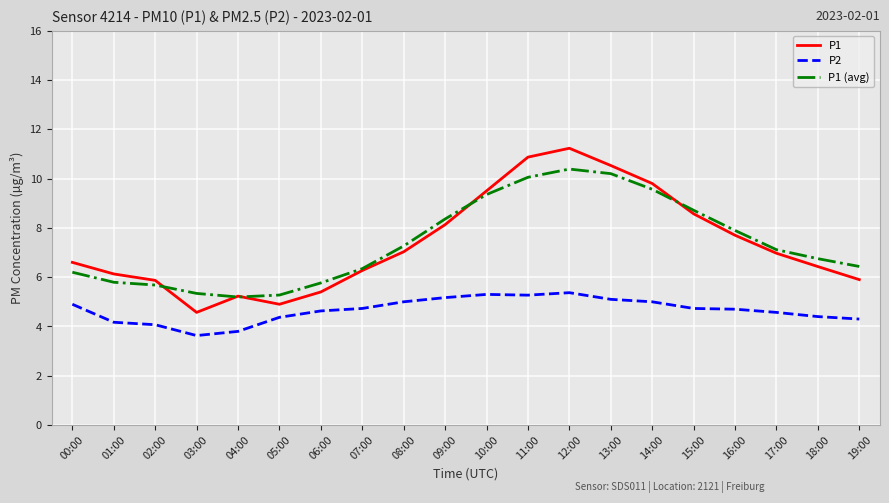

Is it true that P2 equals 9.1 at 10:00?

False